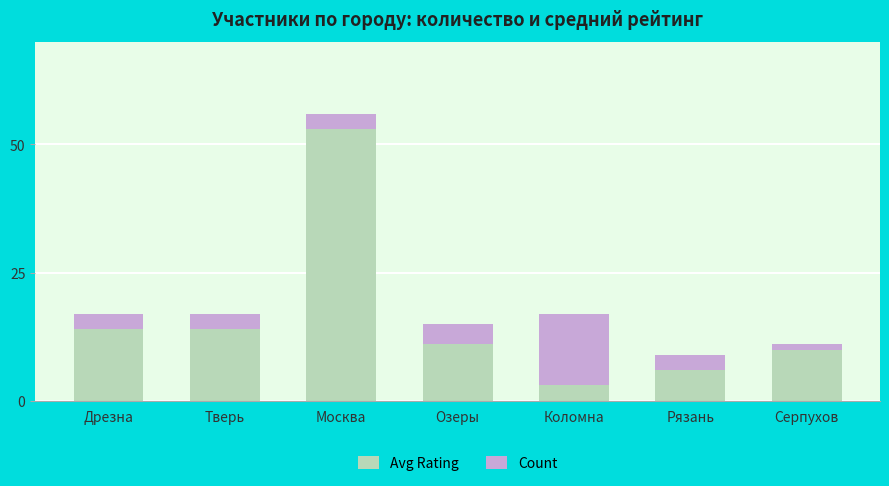

Reading right to left, transcribe the values for Avg Rating.

Серпухов=10	Рязань=6	Коломна=3	Озеры=11	Москва=53	Тверь=14	Дрезна=14